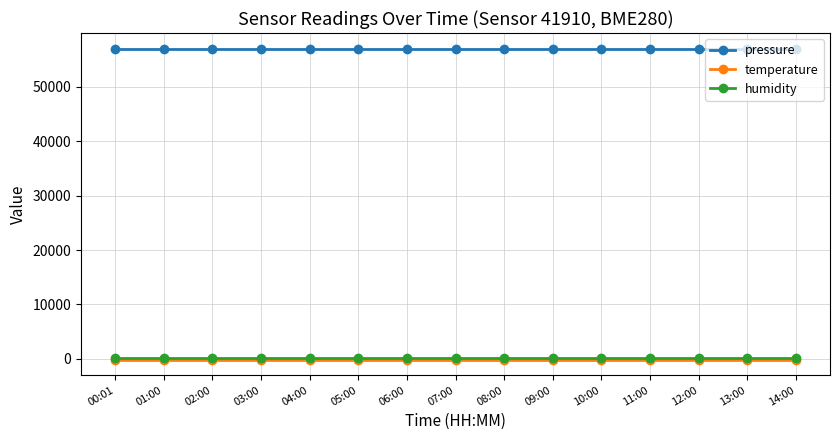

The value of pressure at 04:00 is 28691.1. True or false?

False